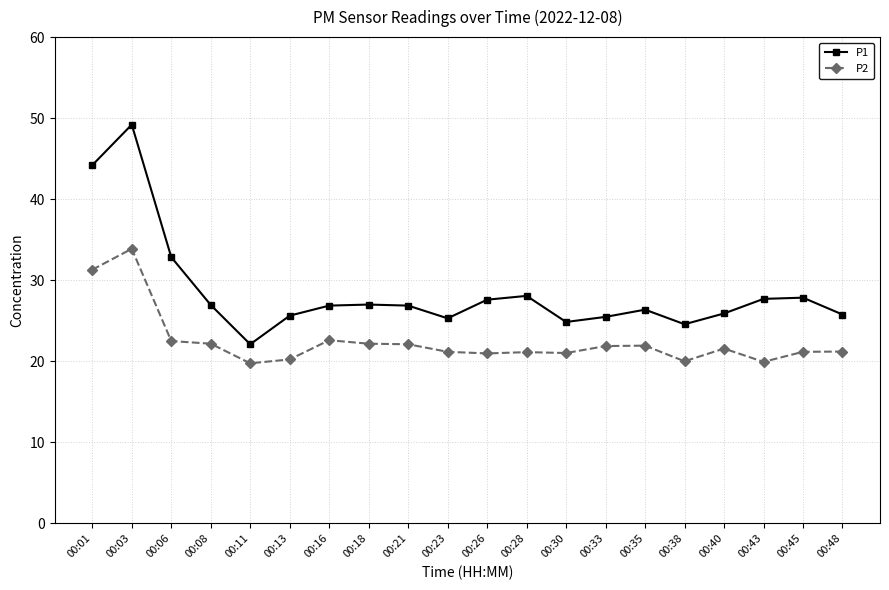

What is the value of the P1 point at the 20th from the left?

25.8